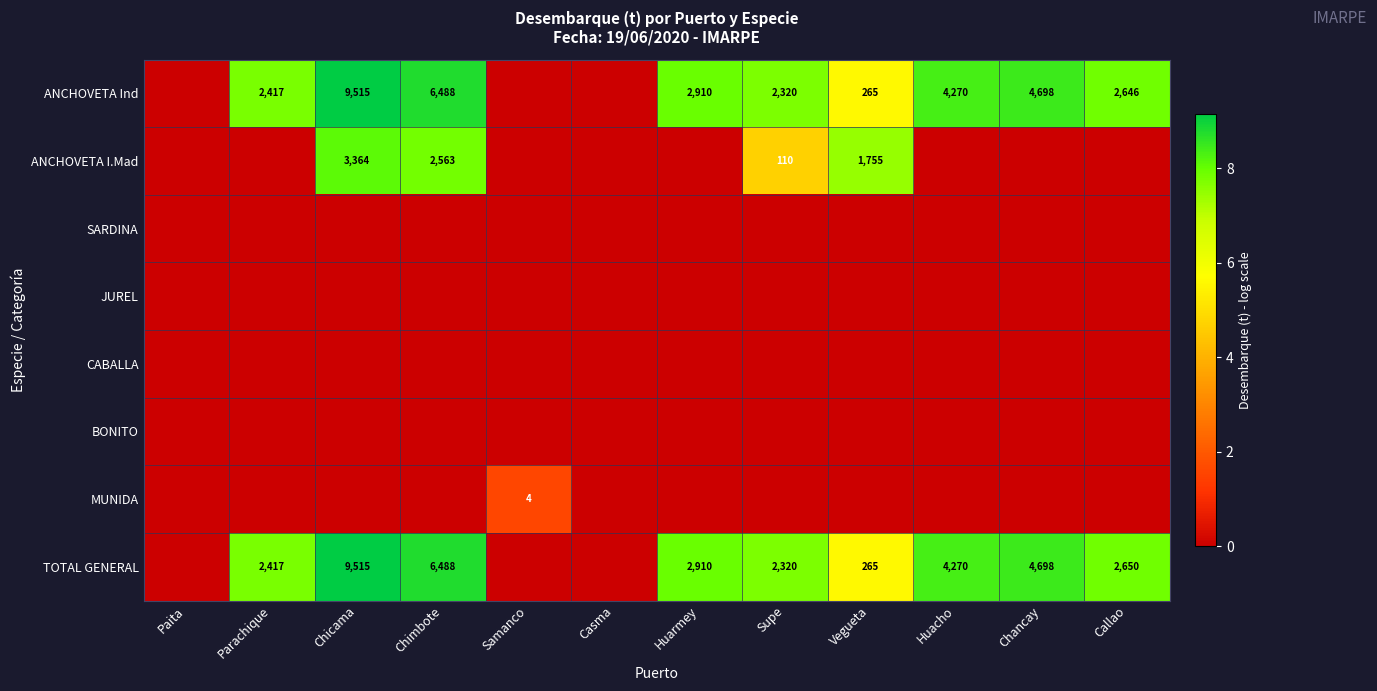

The value of ANCHOVETA Ind at Supe is 2320. True or false?

True